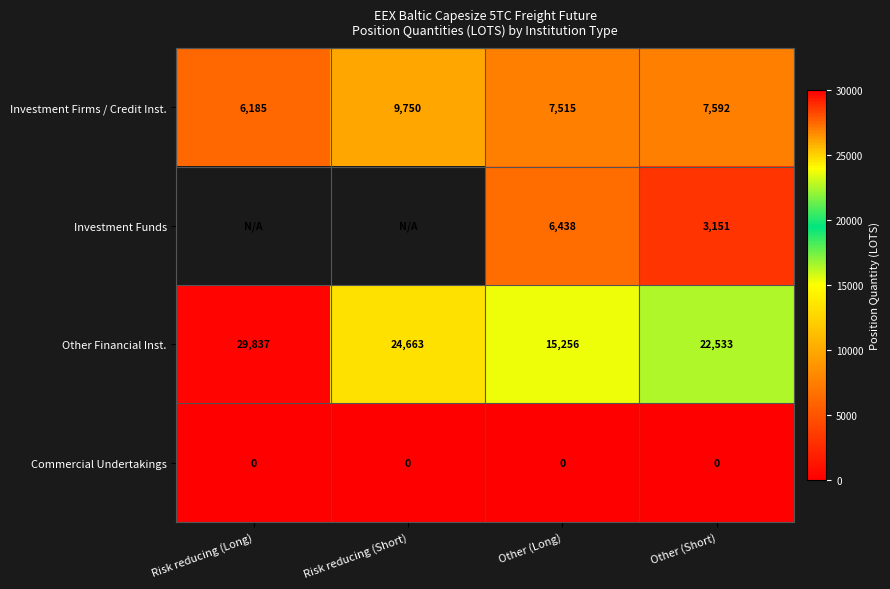

Rank the series at Other (Long) from highest to lowest value.

Other Financial Inst., Investment Firms / Credit Inst., Investment Funds, Commercial Undertakings